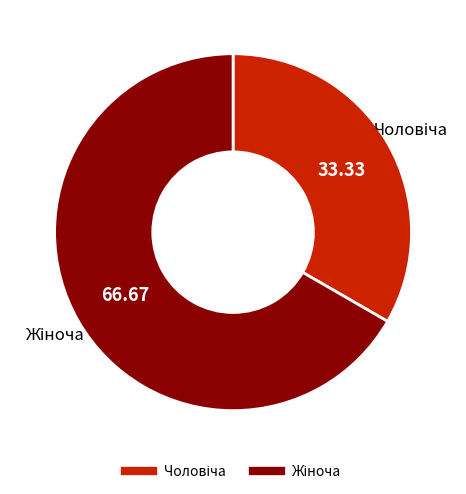

Is there any slice that represents more than half of the pie?

Yes